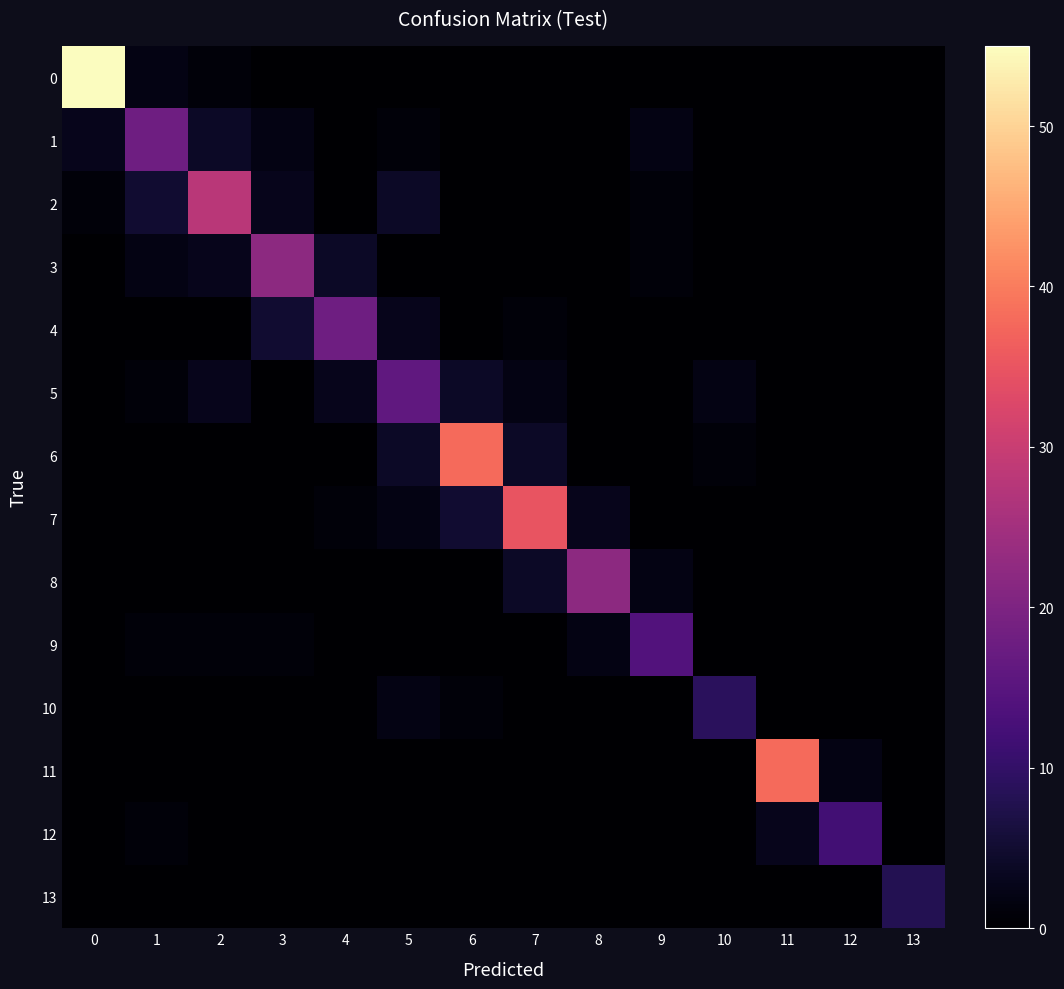

Reading right to left, what are all the values shown in this chart?

0: 13=0	12=0	11=0	10=0	9=0	8=0	7=0	6=0	5=0	4=0	3=0	2=1	1=2	0=55
1: 13=0	12=0	11=0	10=0	9=2	8=0	7=0	6=0	5=1	4=0	3=2	2=4	1=18	0=3
2: 13=0	12=0	11=0	10=0	9=1	8=0	7=0	6=0	5=4	4=0	3=3	2=28	1=5	0=1
3: 13=0	12=0	11=0	10=0	9=1	8=0	7=0	6=0	5=0	4=4	3=22	2=3	1=2	0=0
4: 13=0	12=0	11=0	10=0	9=0	8=0	7=1	6=0	5=3	4=18	3=5	2=0	1=0	0=0
5: 13=0	12=0	11=0	10=2	9=0	8=0	7=2	6=4	5=16	4=3	3=0	2=3	1=1	0=0
6: 13=0	12=0	11=0	10=1	9=0	8=0	7=4	6=38	5=4	4=0	3=0	2=0	1=0	0=0
7: 13=0	12=0	11=0	10=0	9=0	8=3	7=35	6=5	5=2	4=1	3=0	2=0	1=0	0=0
8: 13=0	12=0	11=0	10=0	9=2	8=22	7=4	6=0	5=0	4=0	3=0	2=0	1=0	0=0
9: 13=0	12=0	11=0	10=0	9=14	8=2	7=0	6=0	5=0	4=0	3=1	2=1	1=1	0=0
10: 13=0	12=0	11=0	10=9	9=0	8=0	7=0	6=1	5=2	4=0	3=0	2=0	1=0	0=0
11: 13=0	12=2	11=38	10=0	9=0	8=0	7=0	6=0	5=0	4=0	3=0	2=0	1=0	0=0
12: 13=0	12=12	11=3	10=0	9=0	8=0	7=0	6=0	5=0	4=0	3=0	2=0	1=1	0=0
13: 13=8	12=0	11=0	10=0	9=0	8=0	7=0	6=0	5=0	4=0	3=0	2=0	1=0	0=0